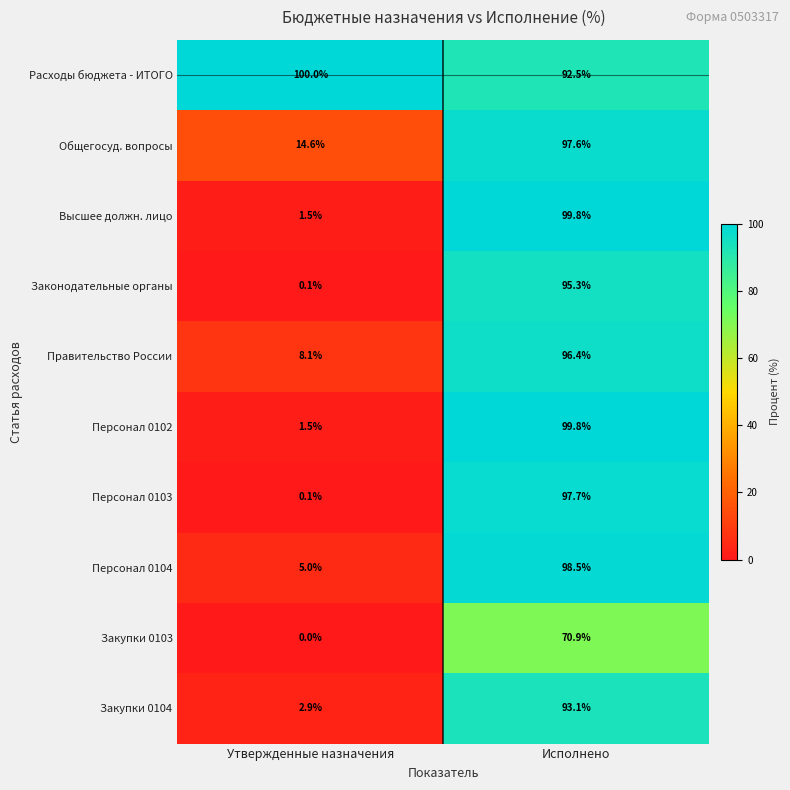

What is the sum of all Расходы бюджета - ИТОГО values?

192.5